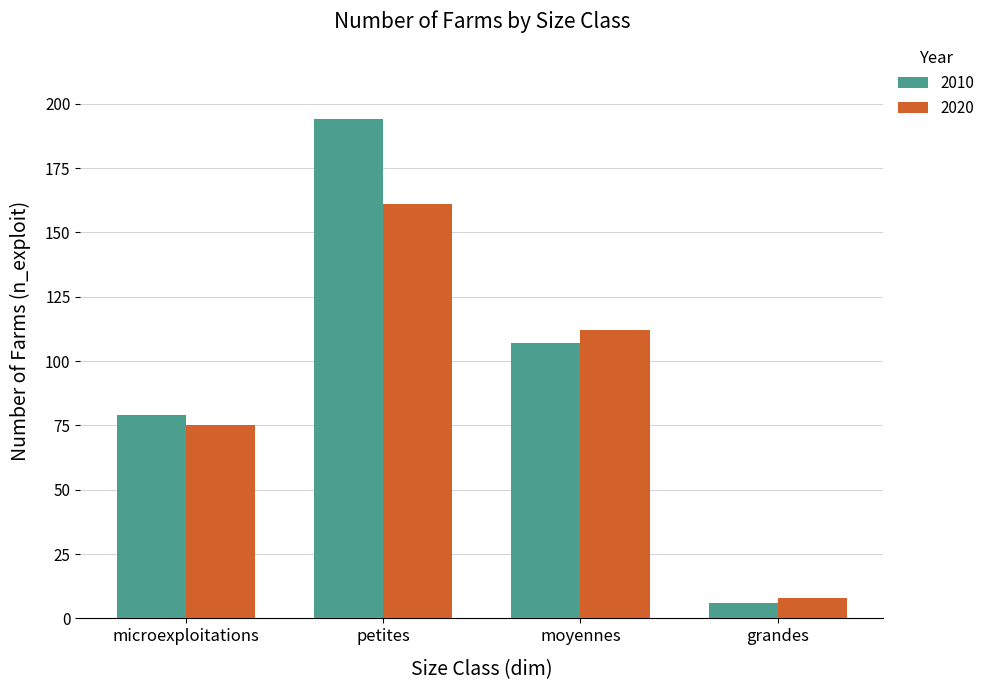

What is the approximate value of 2020 at microexploitations, to the nearest 50?

100